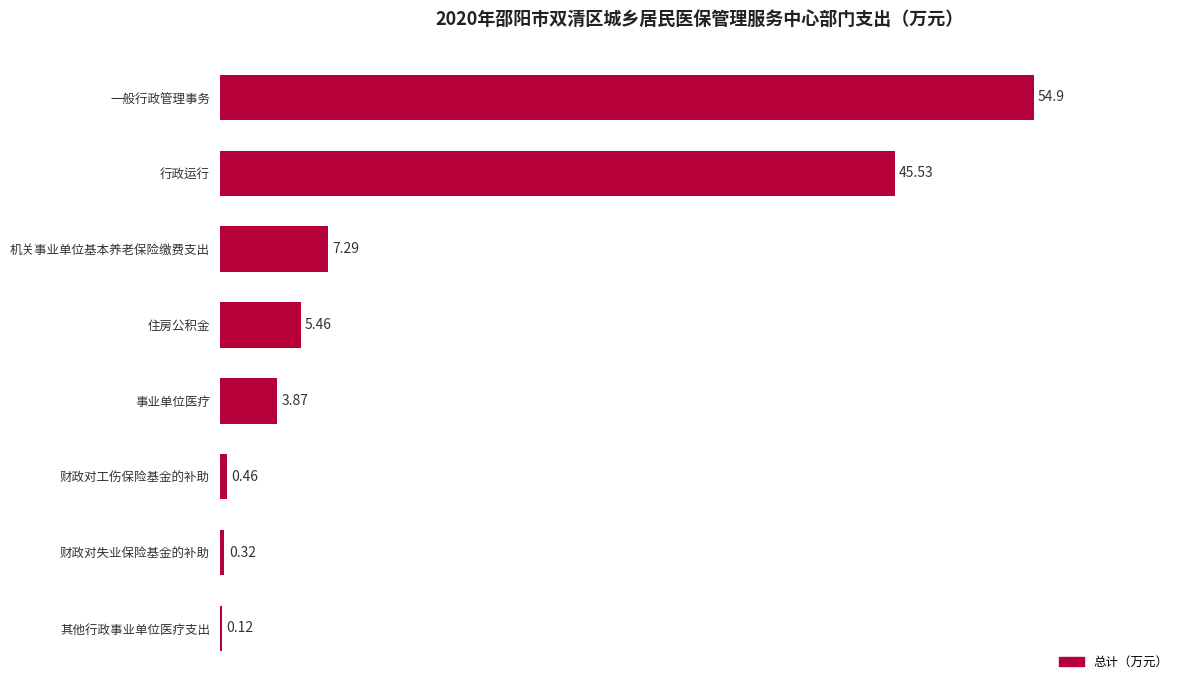

What is the sum of the values at 行政运行 and 财政对失业保险基金的补助?

45.9